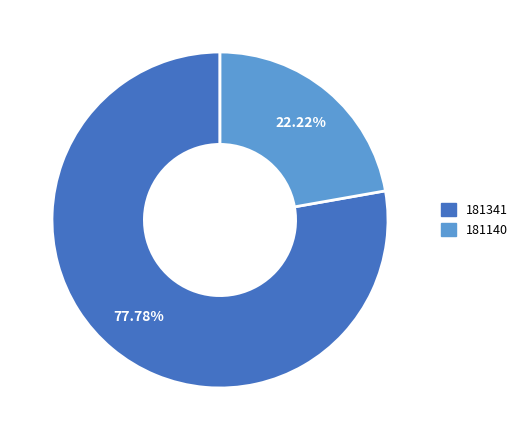

Is there a majority slice in this chart?

Yes